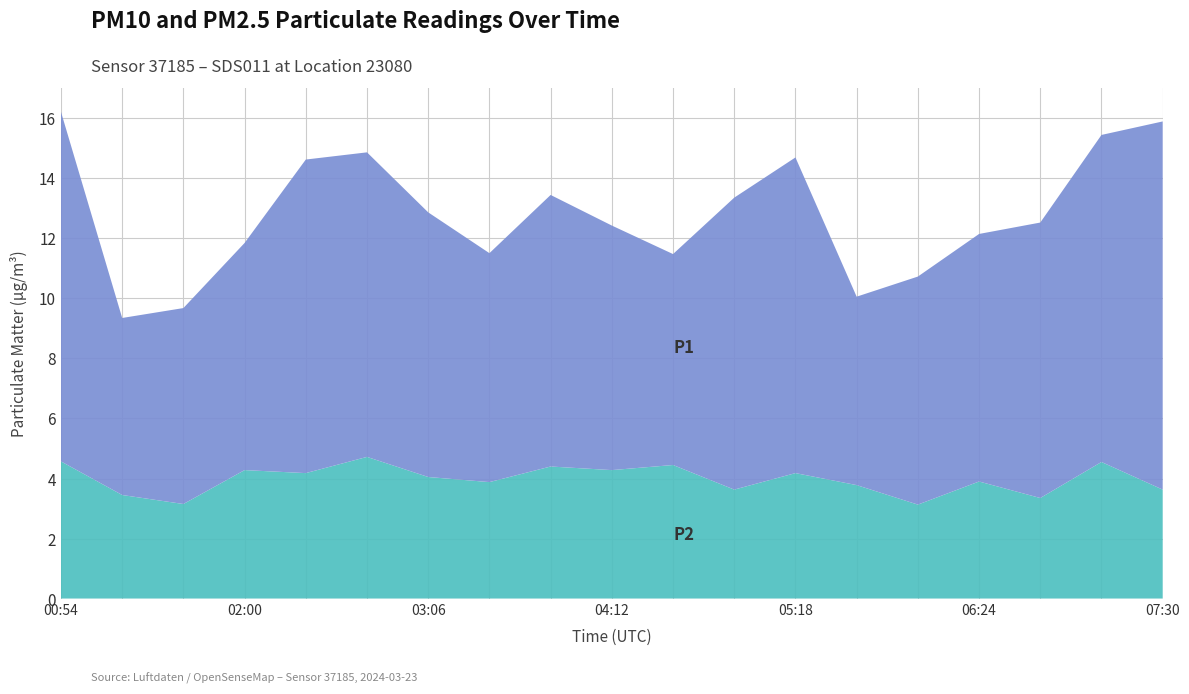

Reading right to left, what are all the values shown in this chart?

P1: 07:30=12.3	07:08=10.9	06:46=9.2	06:24=8.2	06:02=7.6	05:40=6.3	05:18=10.5	04:56=9.7	04:34=7.0	04:12=8.2	03:50=9.1	03:28=7.6	03:06=8.8	02:44=10.2	02:22=10.4	02:00=7.6	01:38=6.5	01:16=5.9	00:54=11.7
P2: 07:30=3.6	07:08=4.5	06:46=3.4	06:24=3.9	06:02=3.1	05:40=3.8	05:18=4.2	04:56=3.6	04:34=4.5	04:12=4.3	03:50=4.4	03:28=3.9	03:06=4.0	02:44=4.7	02:22=4.2	02:00=4.3	01:38=3.1	01:16=3.5	00:54=4.6